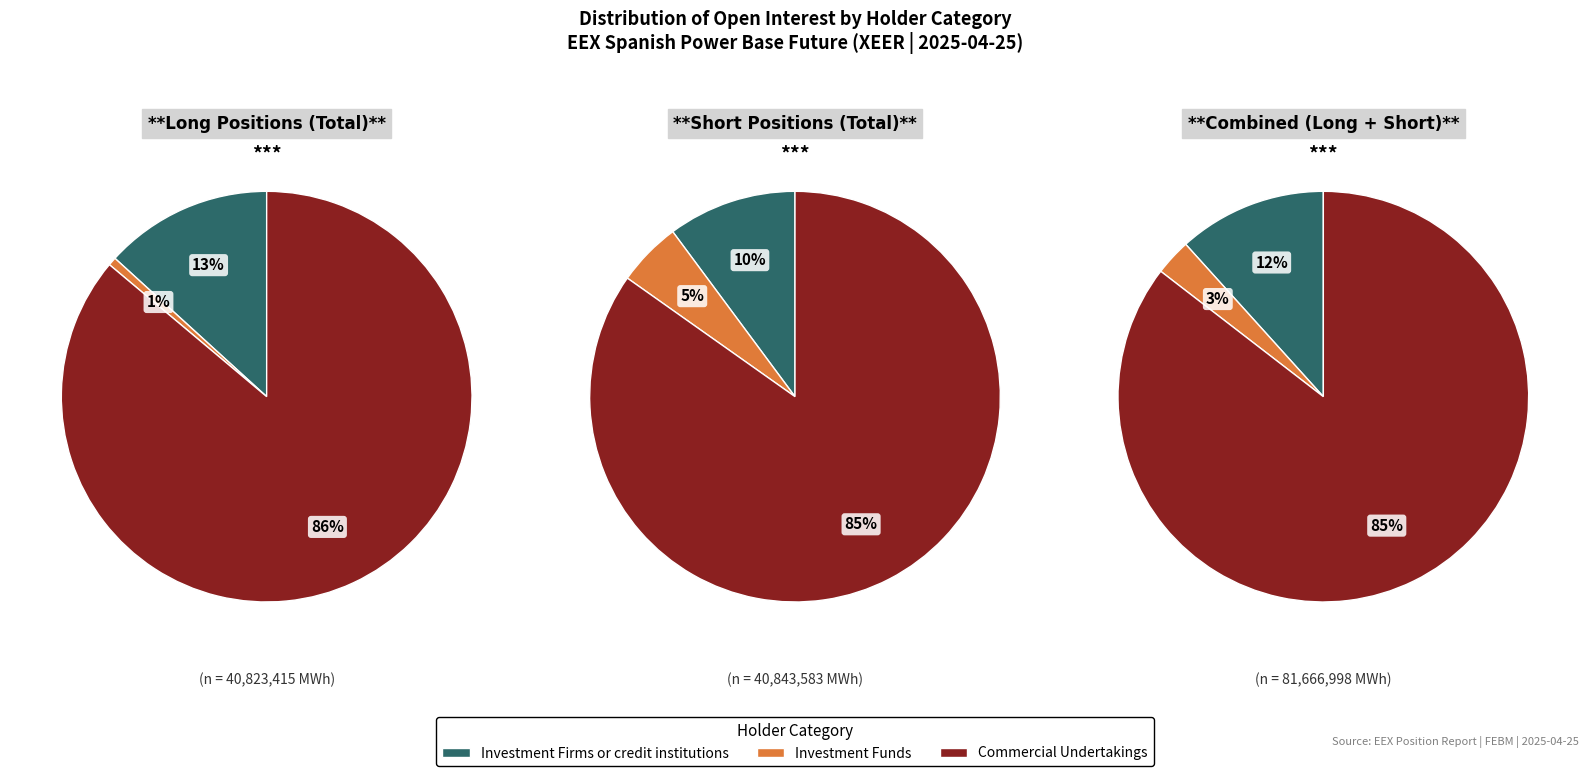

What is the largest slice in the pie chart?

Commercial Undertakings